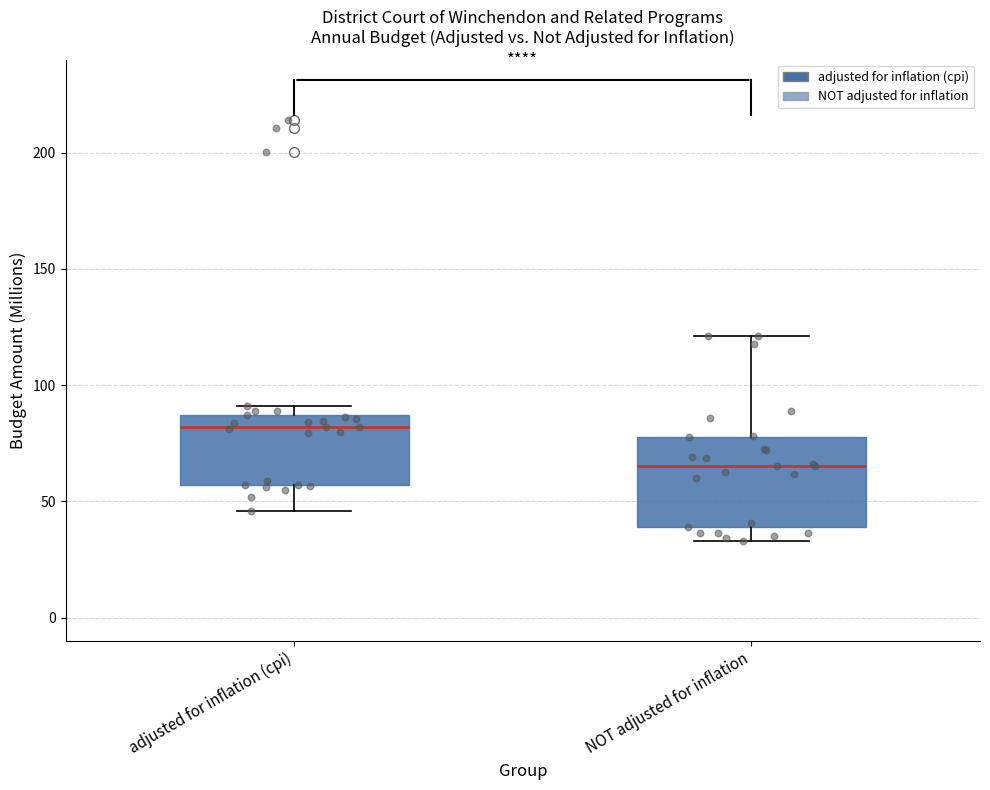

Reading left to right, transcribe this box plot: for each box, give where its median line is, the range the box spans, and where its two whiskers end, as read against the y-axis. The values are not printed on the chart, so give them approximately, as read against the axis.

adjusted for inflation (cpi): median 80, box 55 to 85, whiskers 45 to 90
NOT adjusted for inflation: median 65, box 40 to 80, whiskers 35 to 120